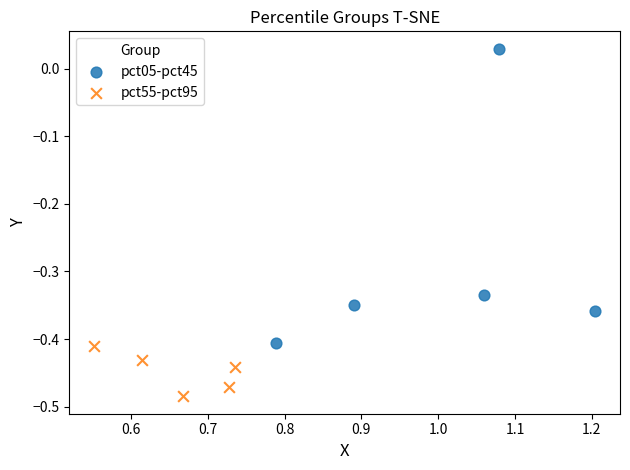

Which series has the widest spread of Y values?

pct05-pct45